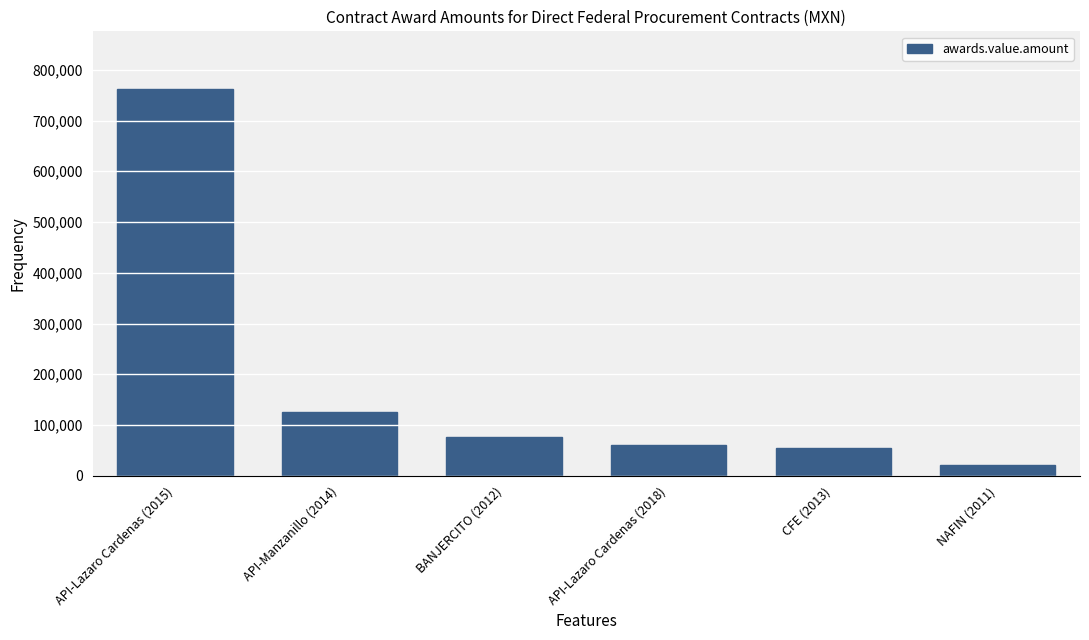

True or false: the data shows 1319452 at API-Lazaro Cardenas (2015).

False